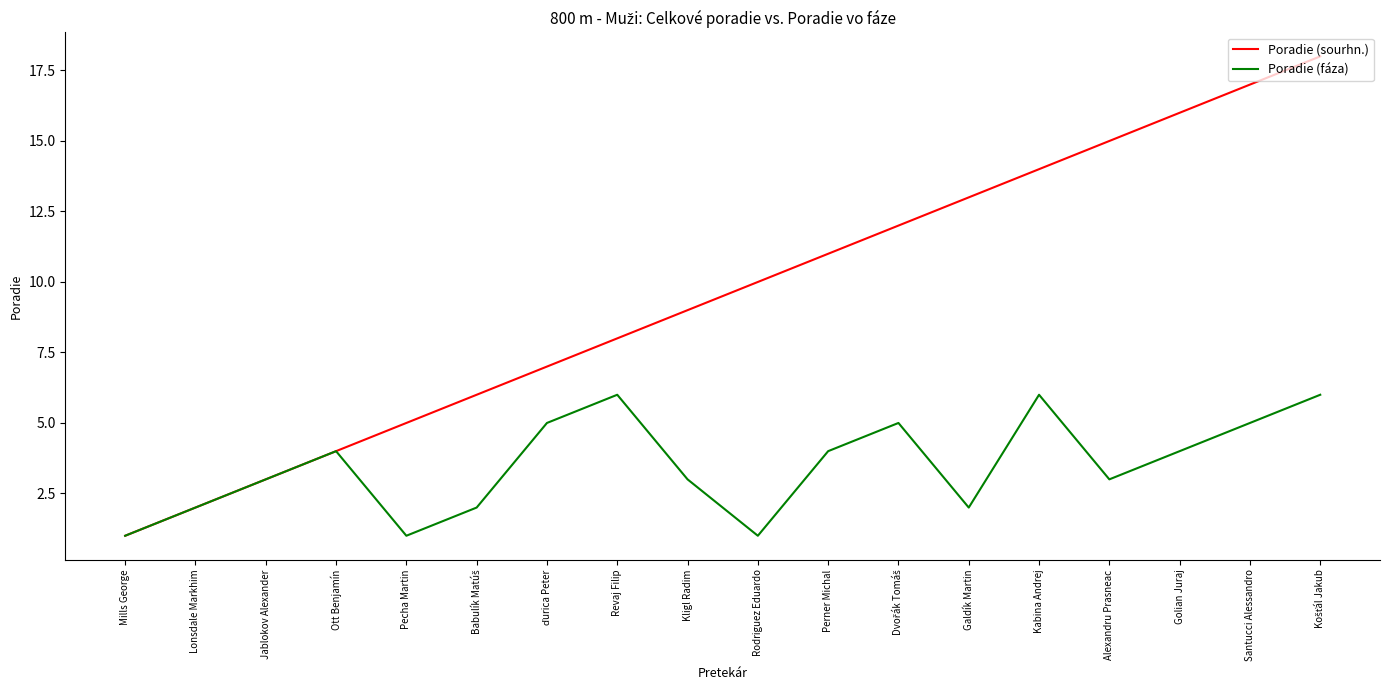

Count the number of data series in this chart.

2